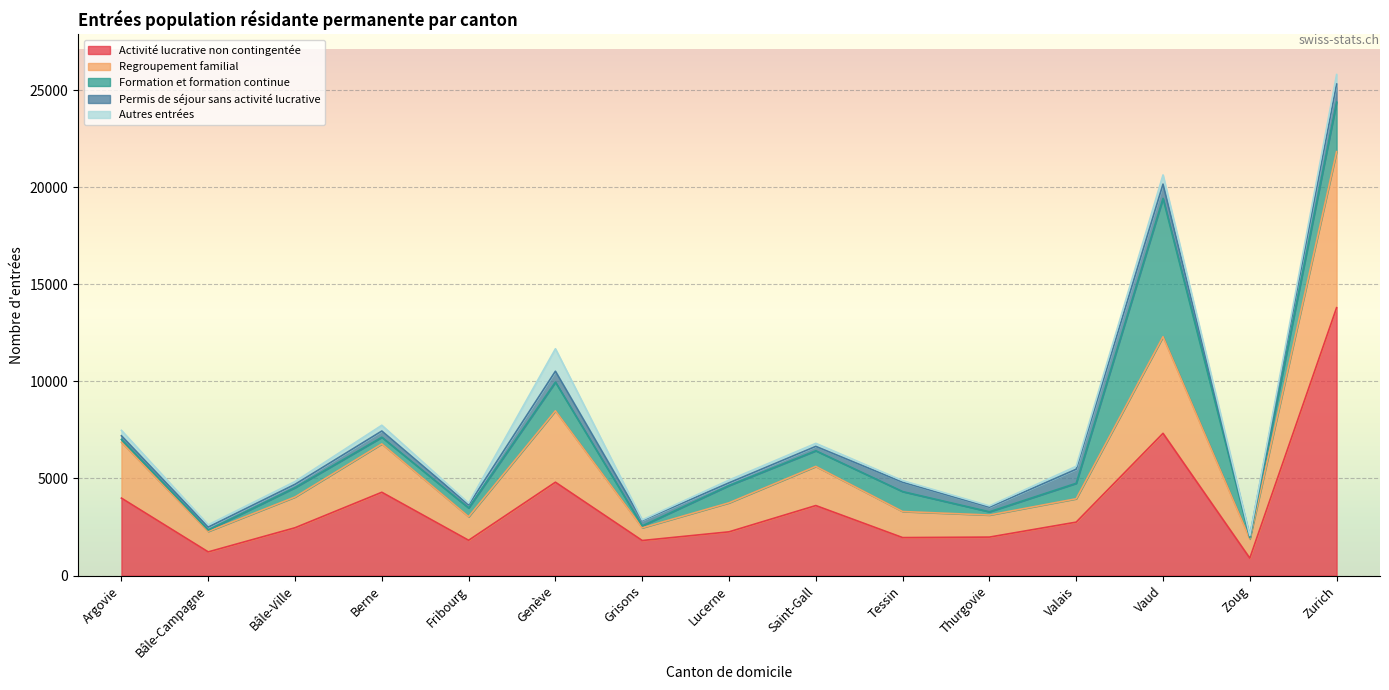

At which label does Permis de séjour sans activité lucrative reach its minimum?

Zoug